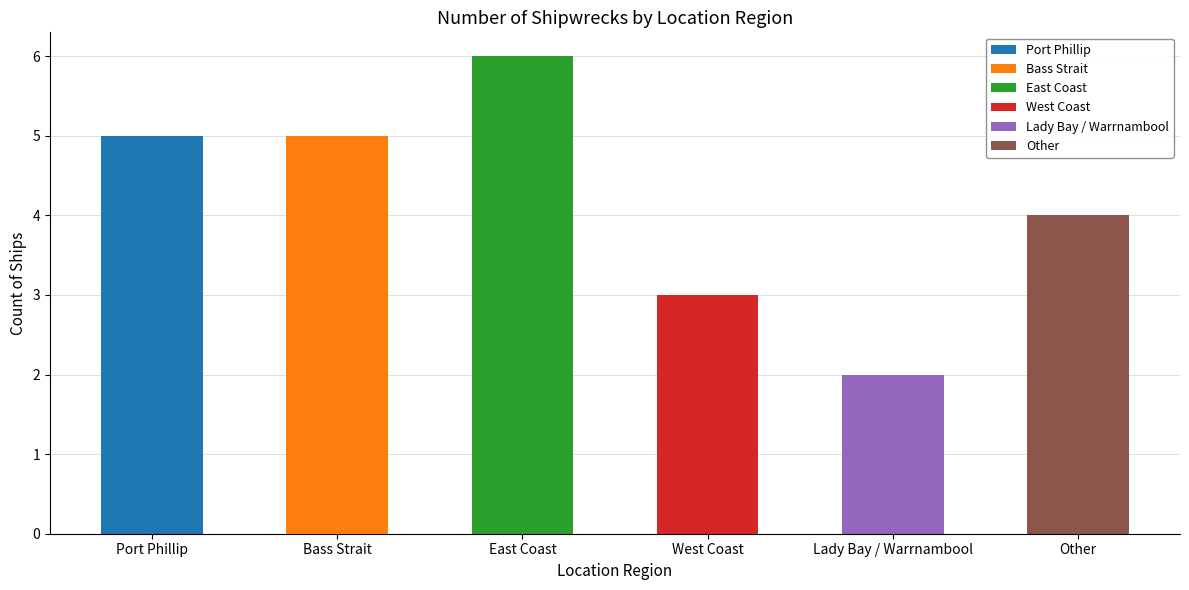

Reading left to right, extract all data points from this chart.

Port Phillip=5	Bass Strait=5	East Coast=6	West Coast=3	Lady Bay / Warrnambool=2	Other=4